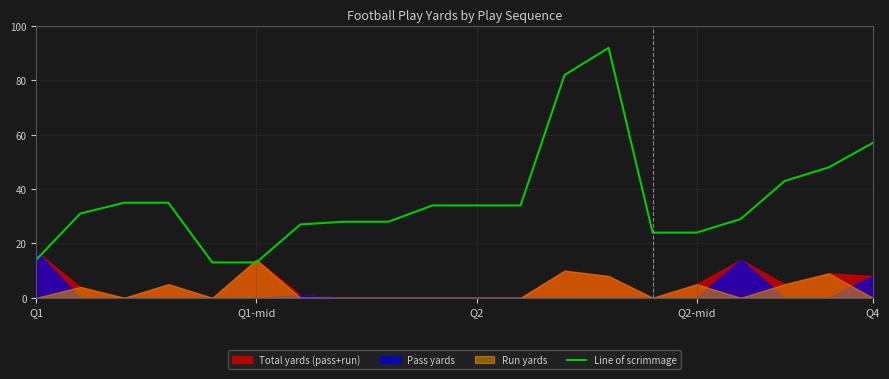

The value at 6 is 15. True or false?

False